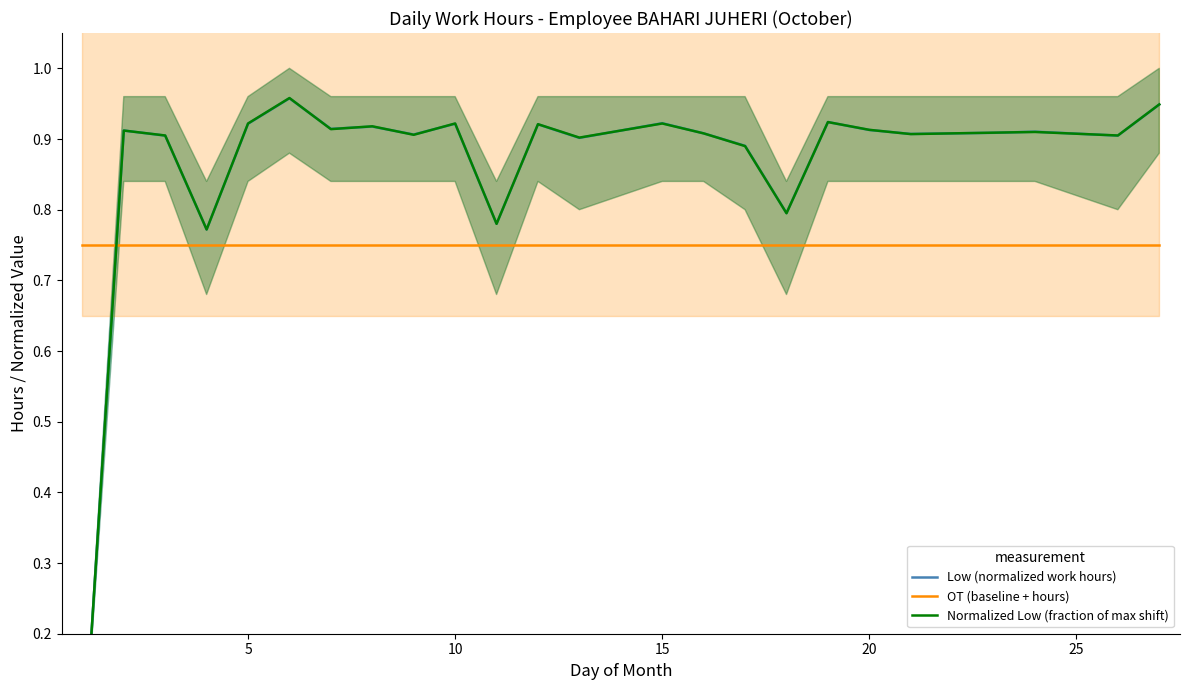

What is the approximate value of OT (baseline + hours) at 5?

0.8